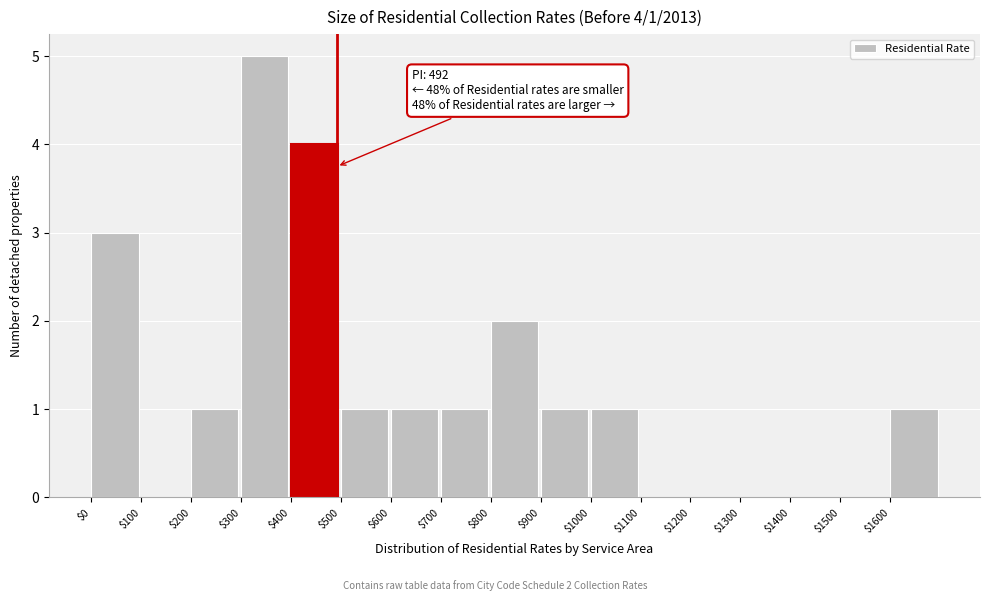

Over which range of the x-axis is the bar tallest?

300 to 400